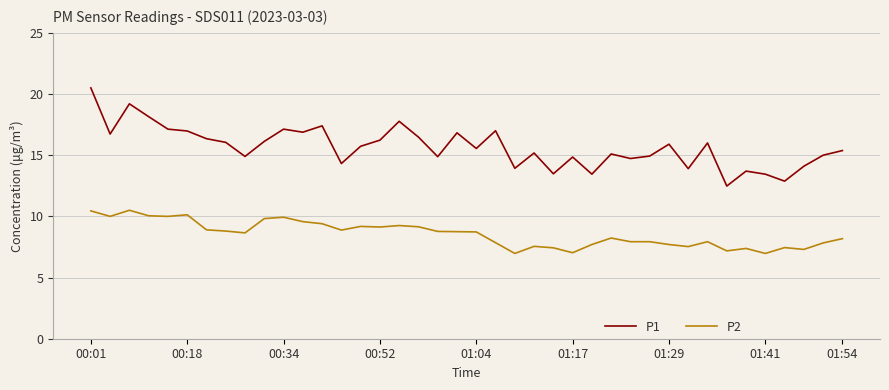

True or false: P2 and P1 intersect in this chart.

False